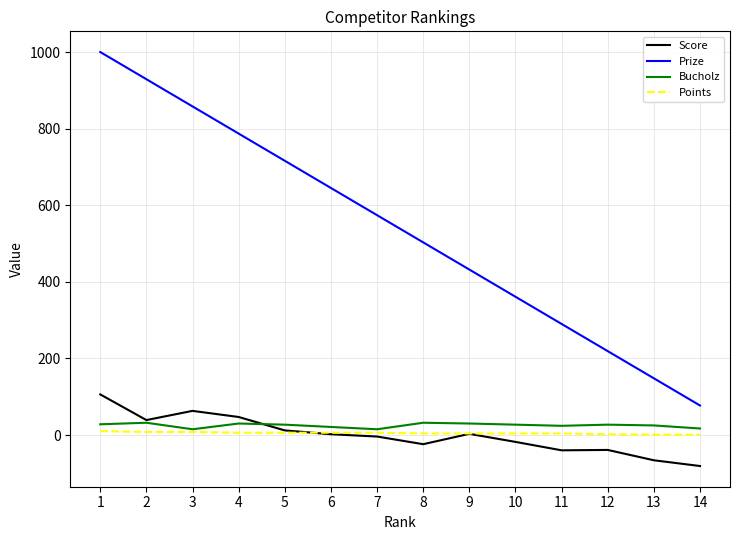

At which category is the sum across all series the highest?

1